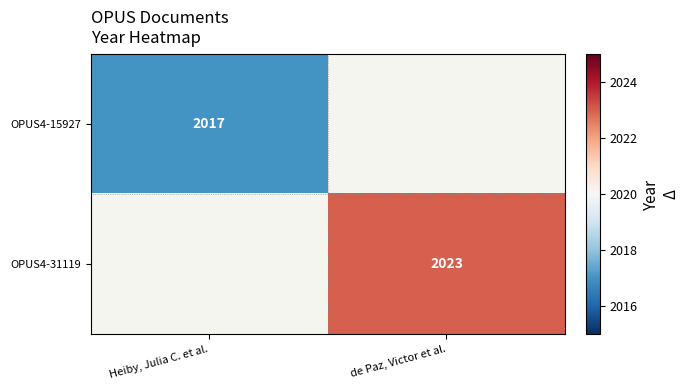

Is it true that OPUS4-15927 equals 835 at Heiby, Julia C. et al.?

False